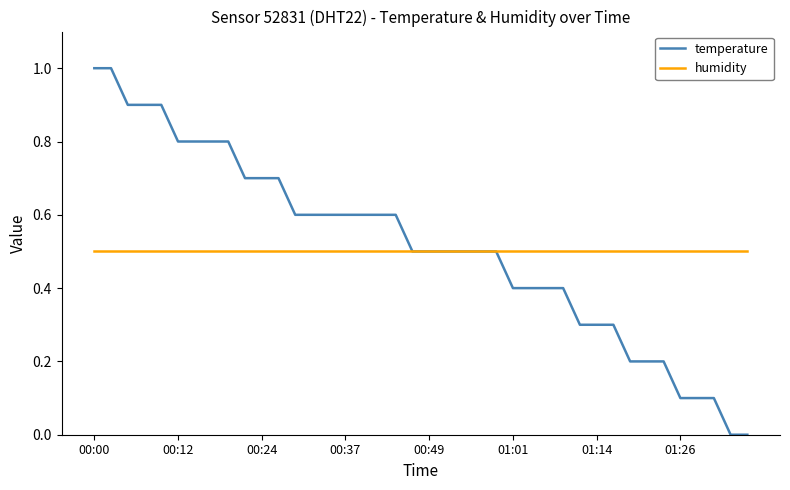

List the series in order of their peak value, lowest first.

humidity, temperature